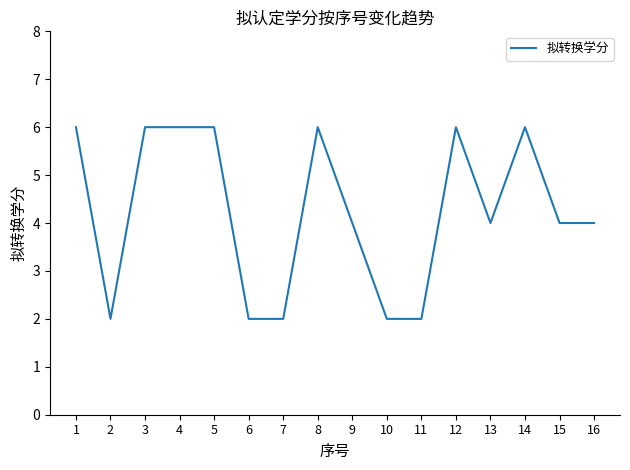

At which label does the data first exceed 4?

1